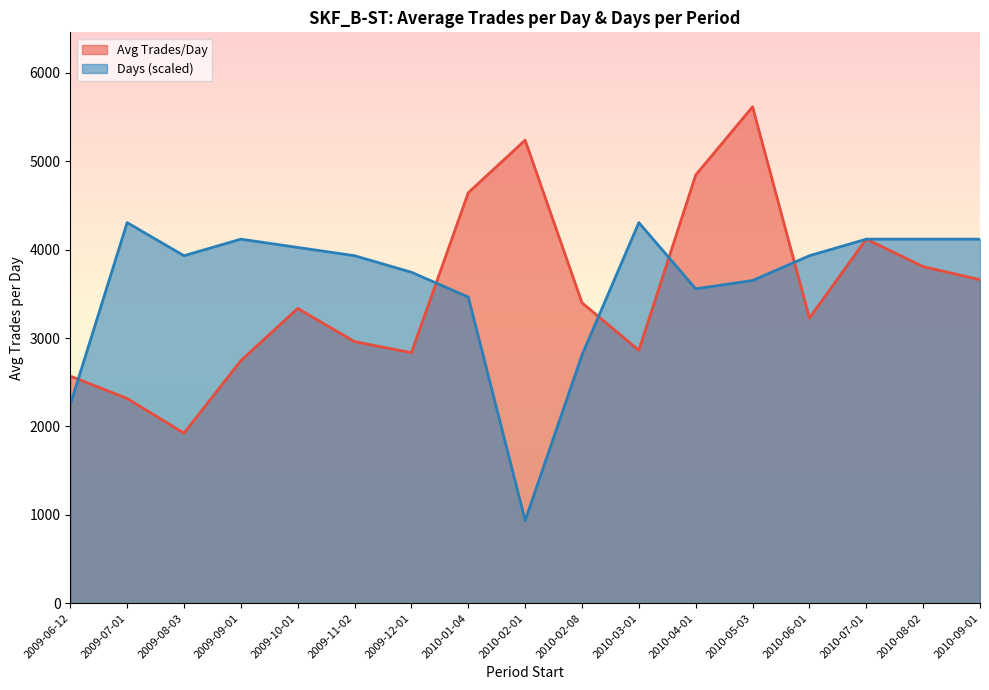

Where is Avg Trades/Day nearest to the value 3770?

2010-08-02